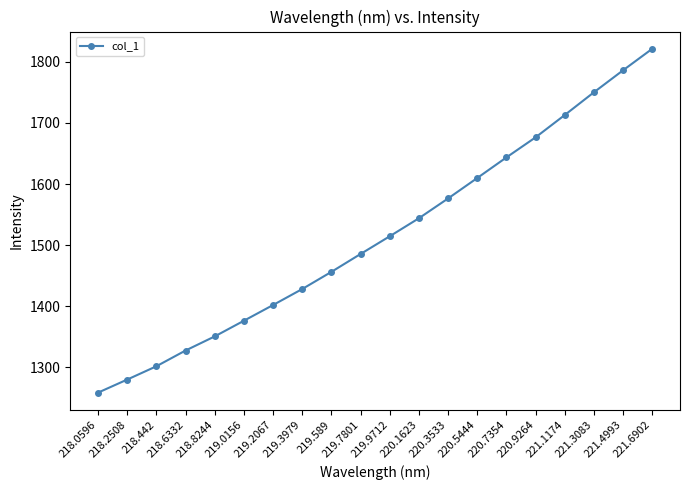

At which label does the data first exceed 1514?

219.9712